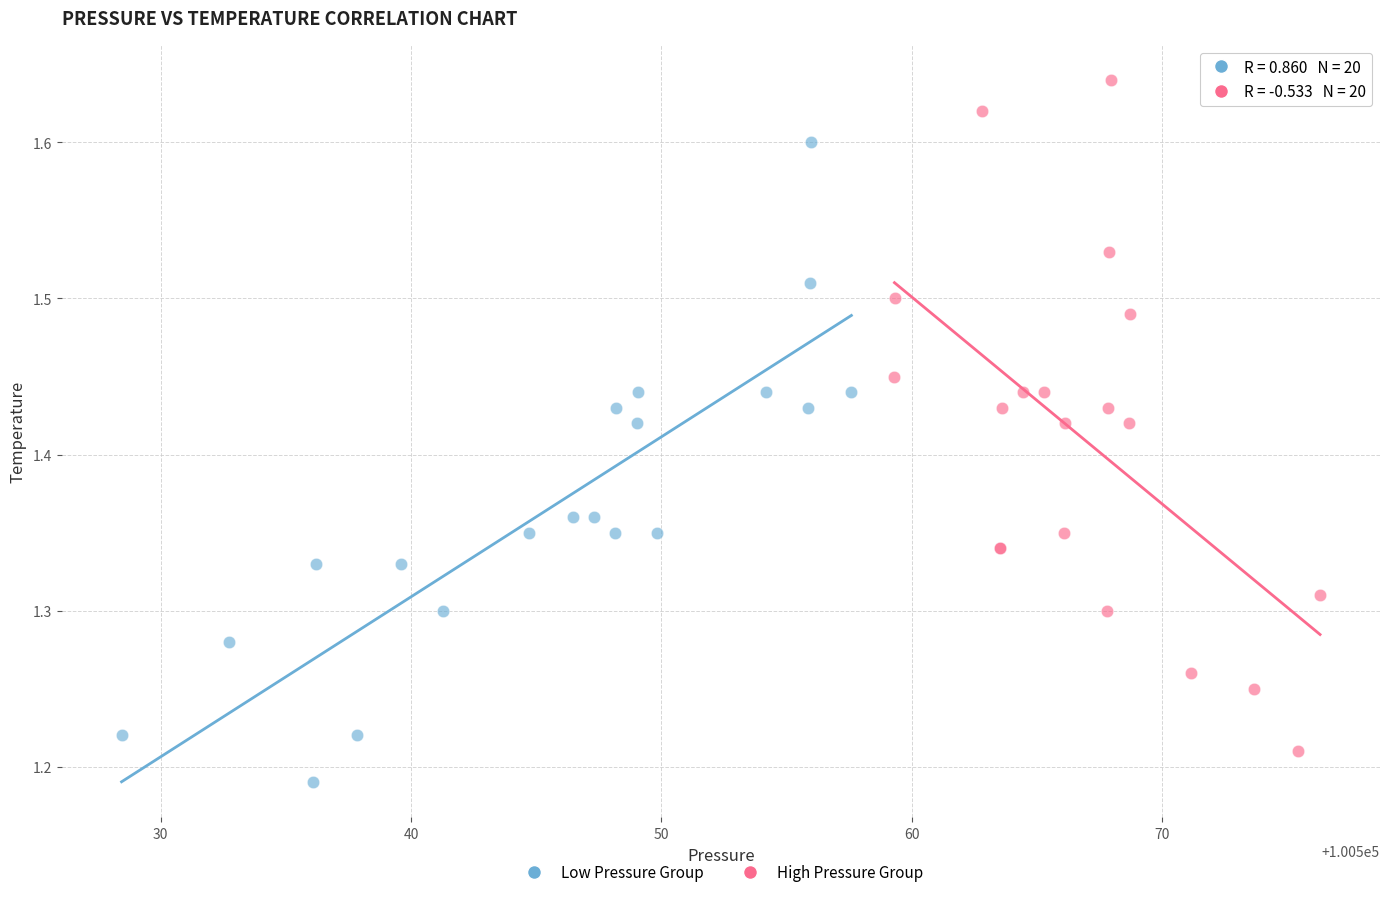

Which series reaches the maximum Y coordinate?

High Pressure Group